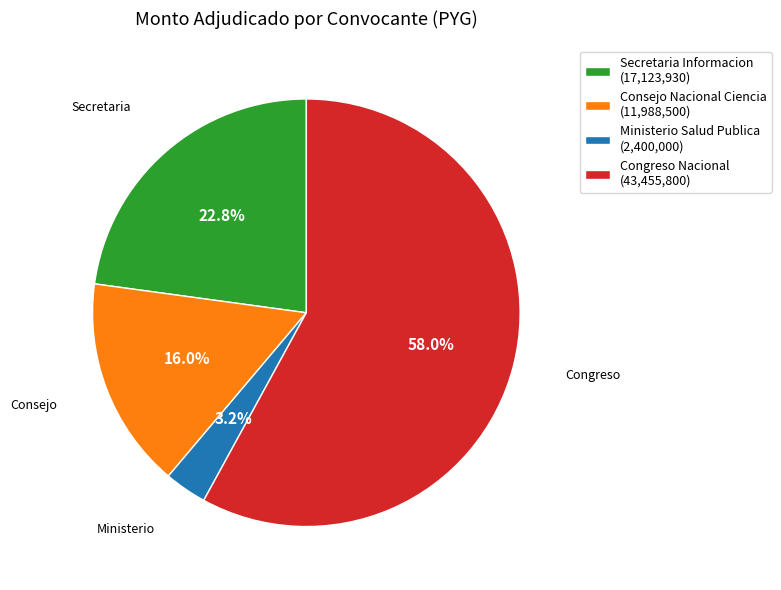

Is Consejo Nacional Ciencia (11,988,500) the majority of the pie?

No